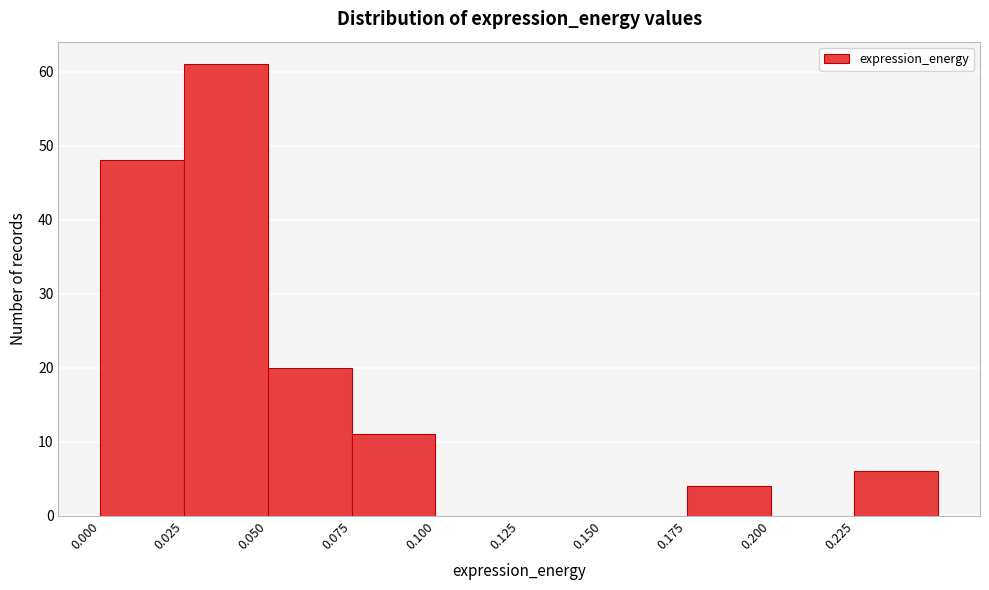

Reading left to right, transcribe this chart: for each bar, give the range it covers on the x-axis and its height. The values are not printed on the chart, so give them approximately, as read against the axis.

0.000 to 0.025: 48
0.025 to 0.050: 61
0.050 to 0.075: 20
0.075 to 0.100: 11
0.100 to 0.125: 0
0.125 to 0.150: 0
0.150 to 0.175: 0
0.175 to 0.200: 4
0.200 to 0.225: 0
0.225 to 0.250: 6